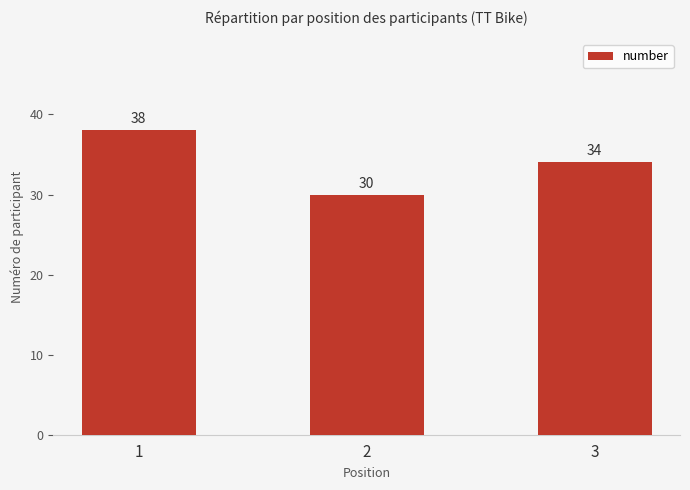

Between 1 and 2, which is larger?

1